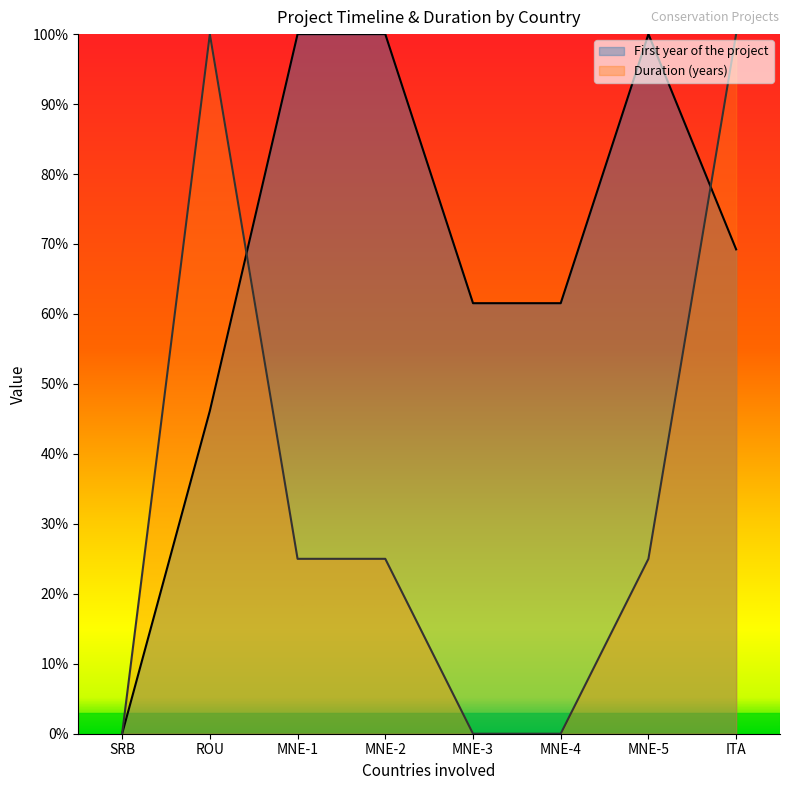

At how many categories does at least one series exceed 0?

7